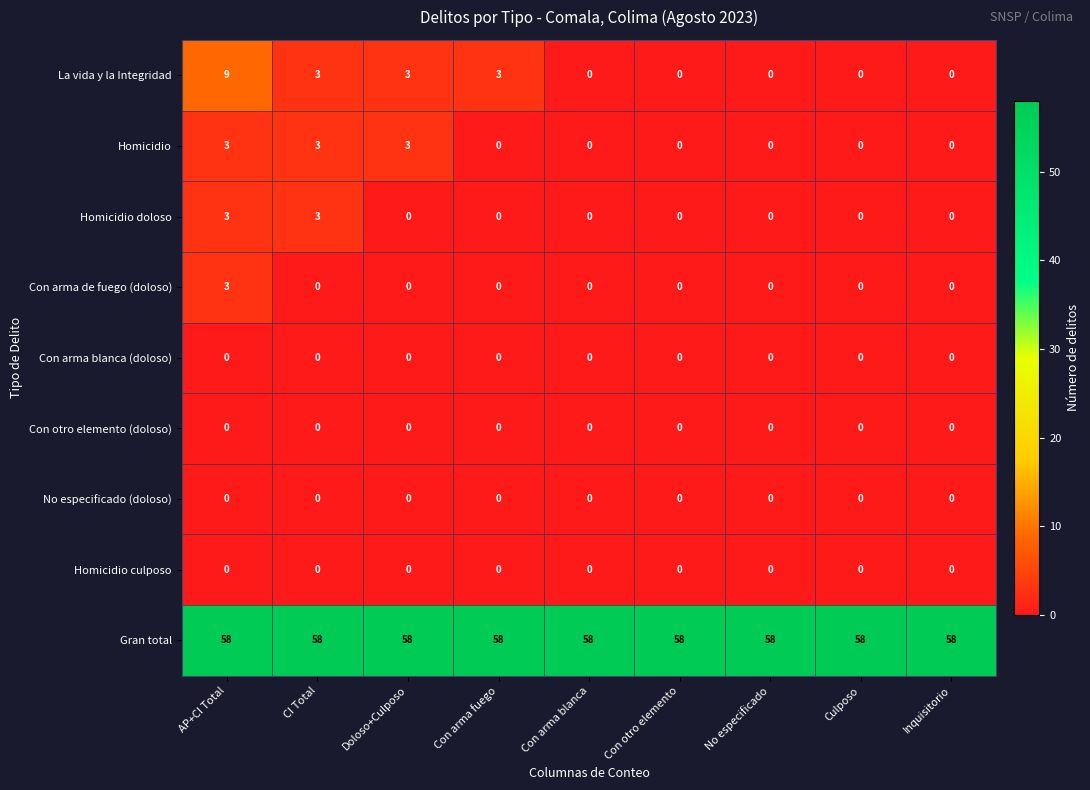

What is the maximum value shown in the chart?

58